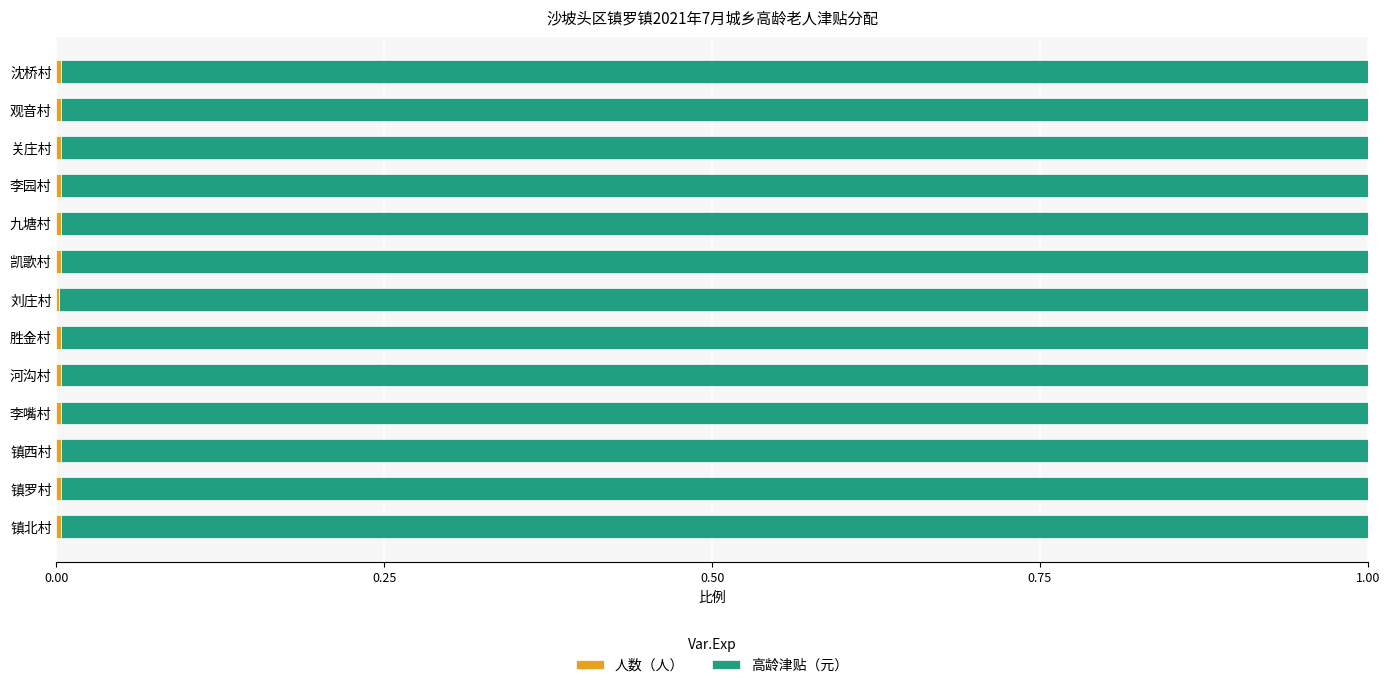

Count the number of data series in this chart.

2